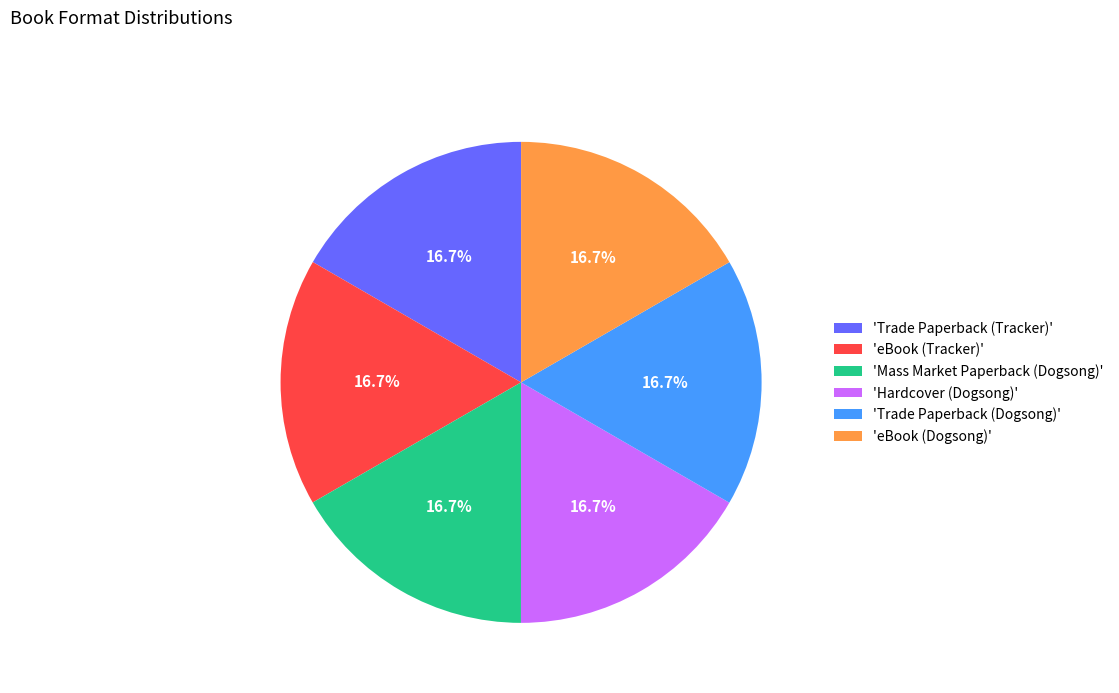

Combined, do 'Mass Market Paperback (Dogsong)' and 'Trade Paperback (Tracker)' account for over 50%?

No